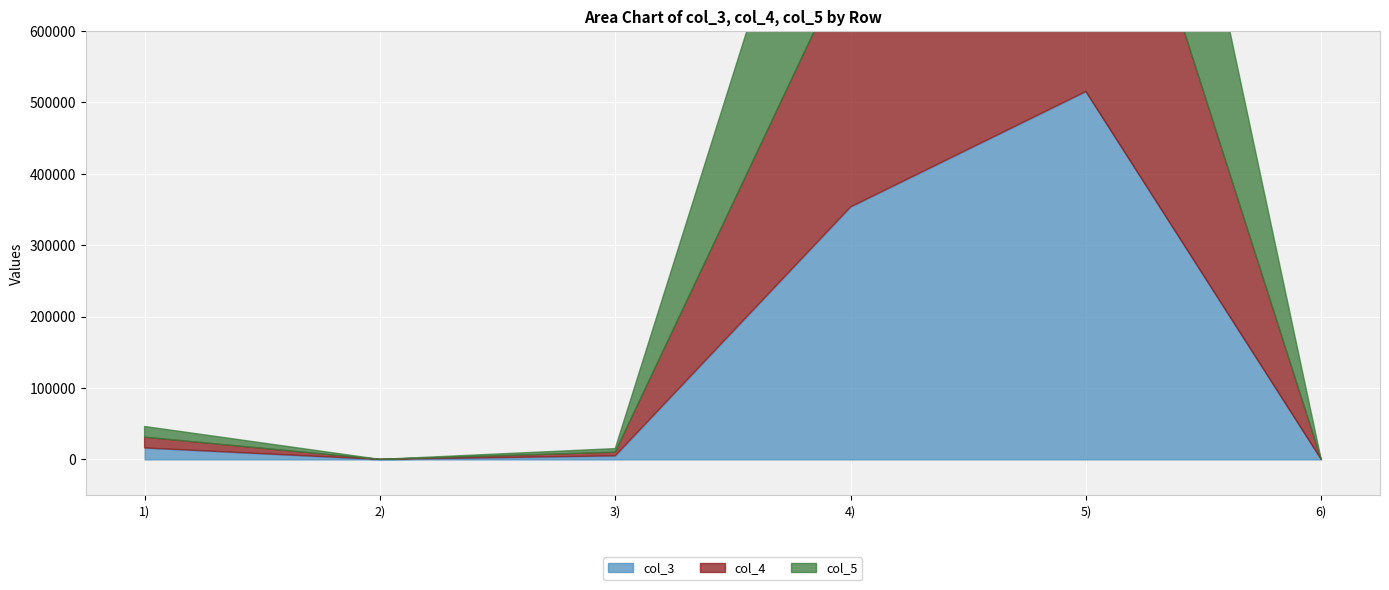

True or false: col_4 and col_5 cross at least once.

False